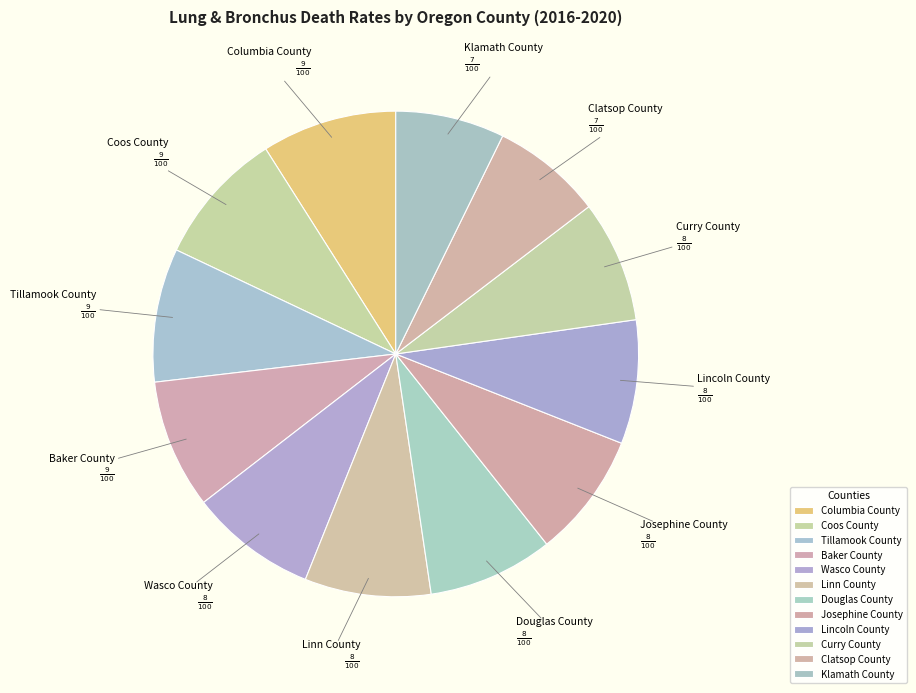

Combined, do Coos County and Baker County account for over 50%?

No